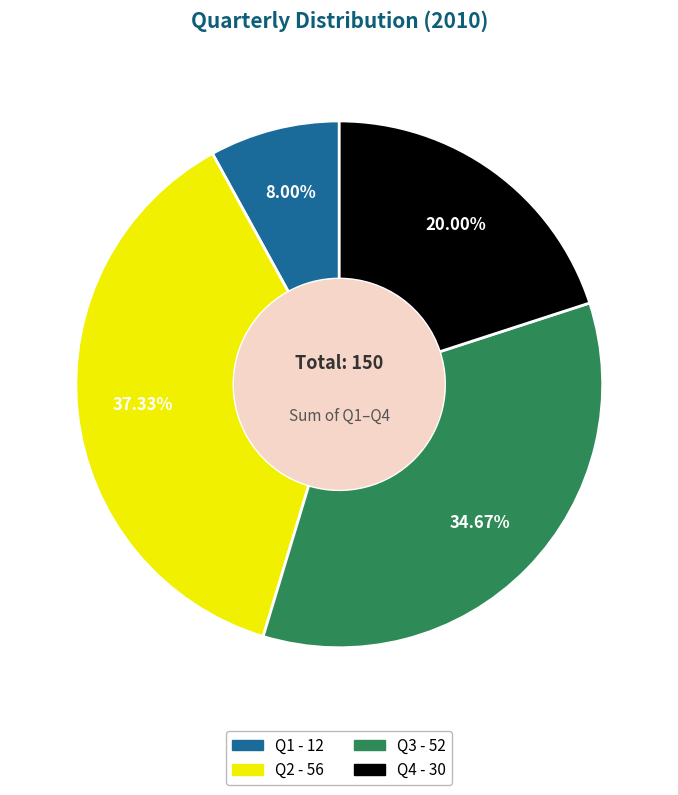

Count the number of slices in the pie.

4